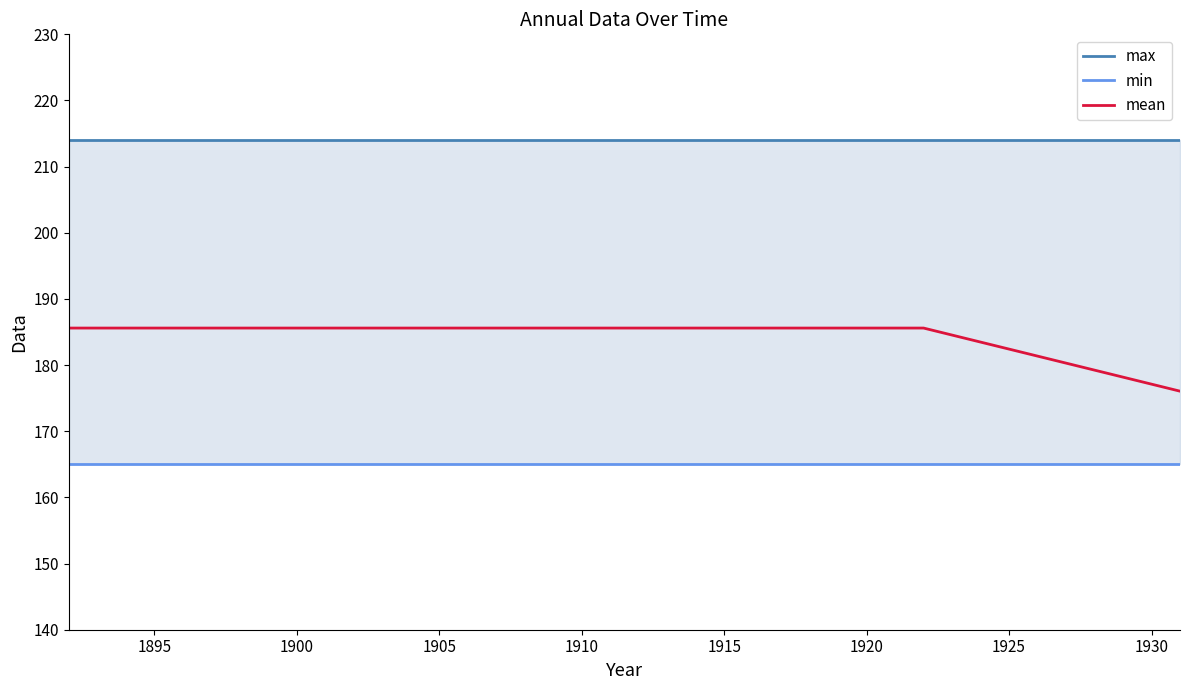

Rank the series by their maximum value, from highest to lowest.

max, mean, min